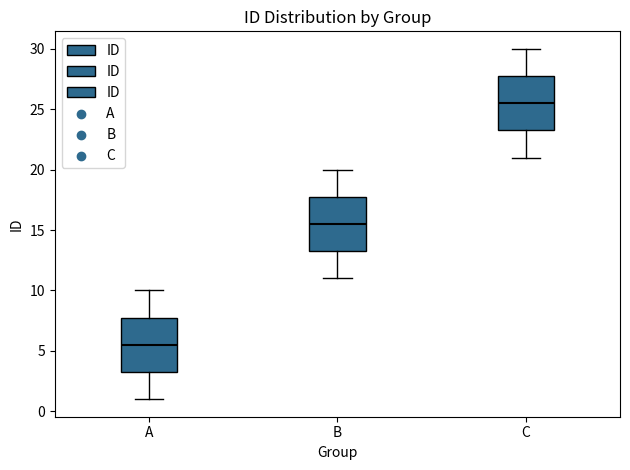

Where does the lower whisker of the box for C end on the y-axis? The values are not printed on the chart, so give them approximately, as read against the axis.

21.0